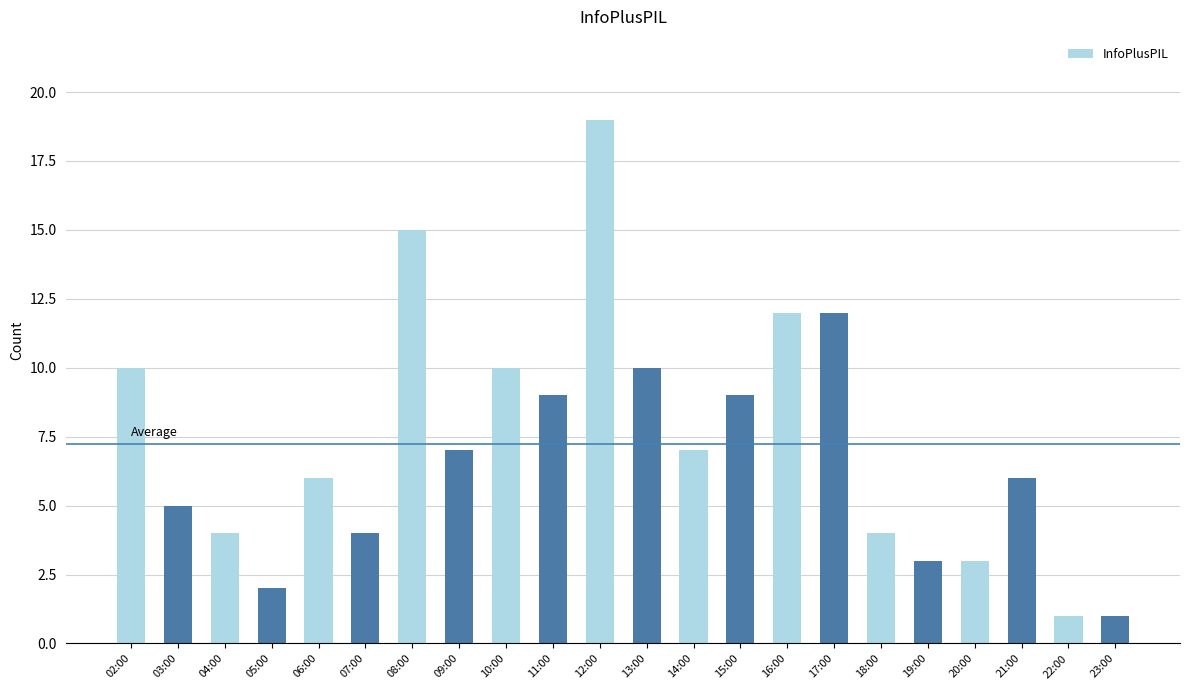

Reading left to right, what are all the values shown in this chart?

02:00=10	03:00=5	04:00=4	05:00=2	06:00=6	07:00=4	08:00=15	09:00=7	10:00=10	11:00=9	12:00=19	13:00=10	14:00=7	15:00=9	16:00=12	17:00=12	18:00=4	19:00=3	20:00=3	21:00=6	22:00=1	23:00=1